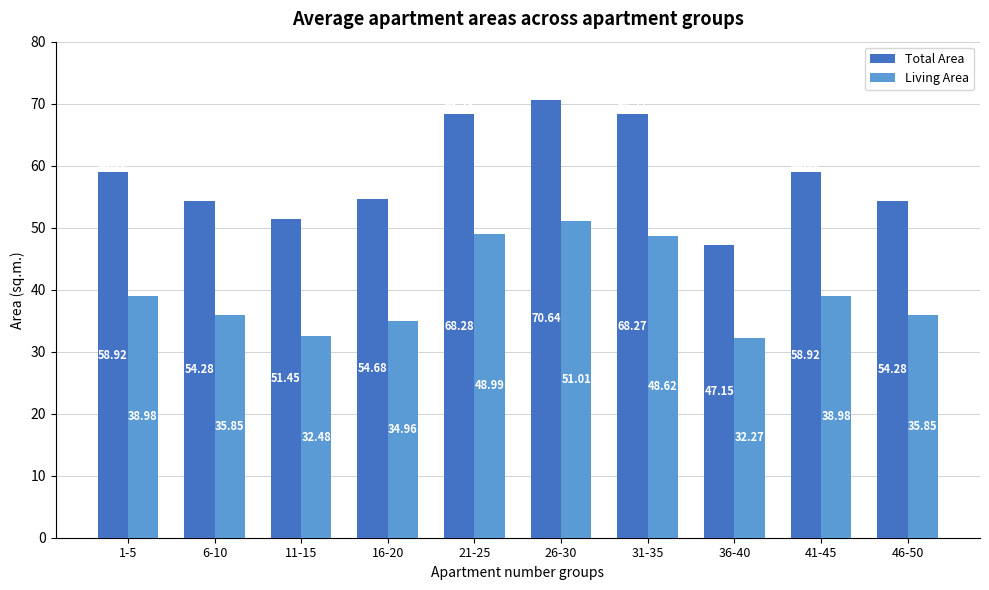

At 36-40, list the series in order from largest to smallest.

Total Area, Living Area